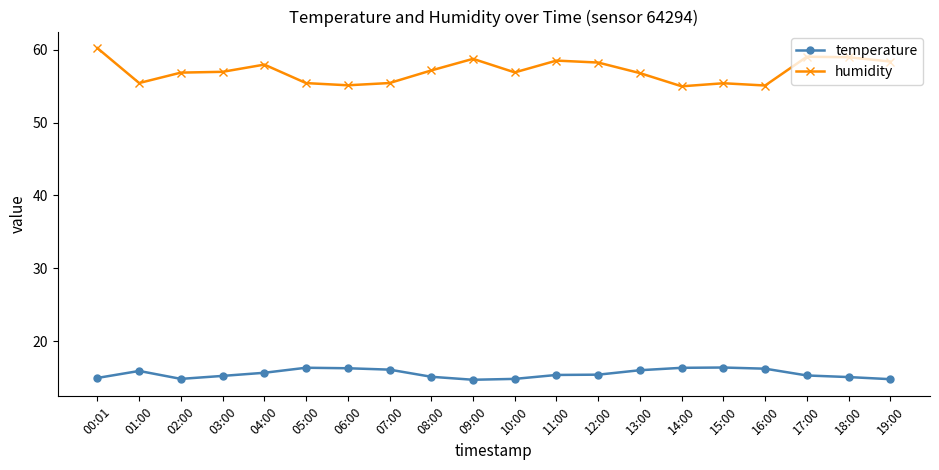

What is the maximum value shown in the chart?

60.2